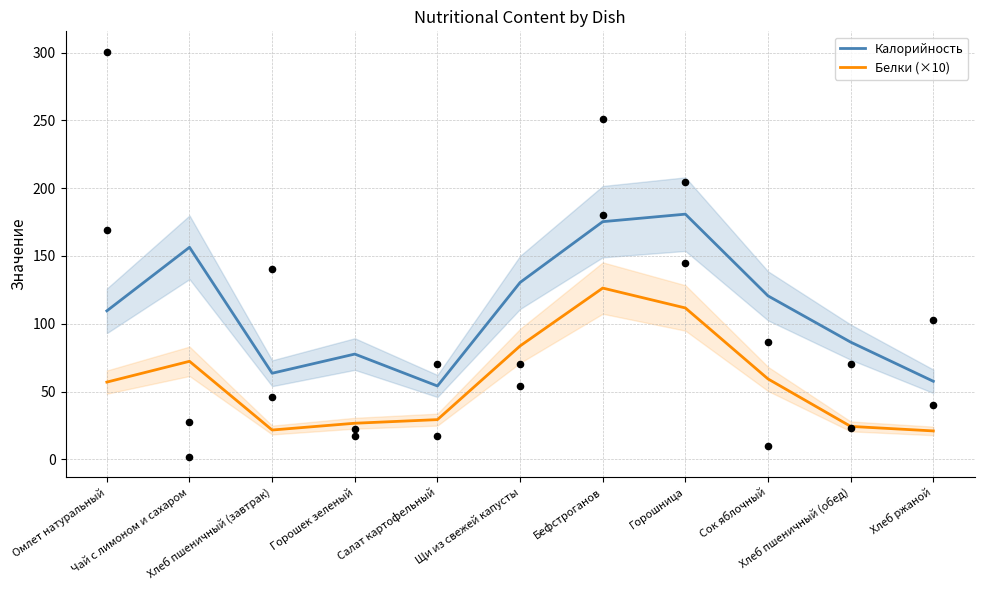

At which category is the sum across all series the highest?

Бефстроганов